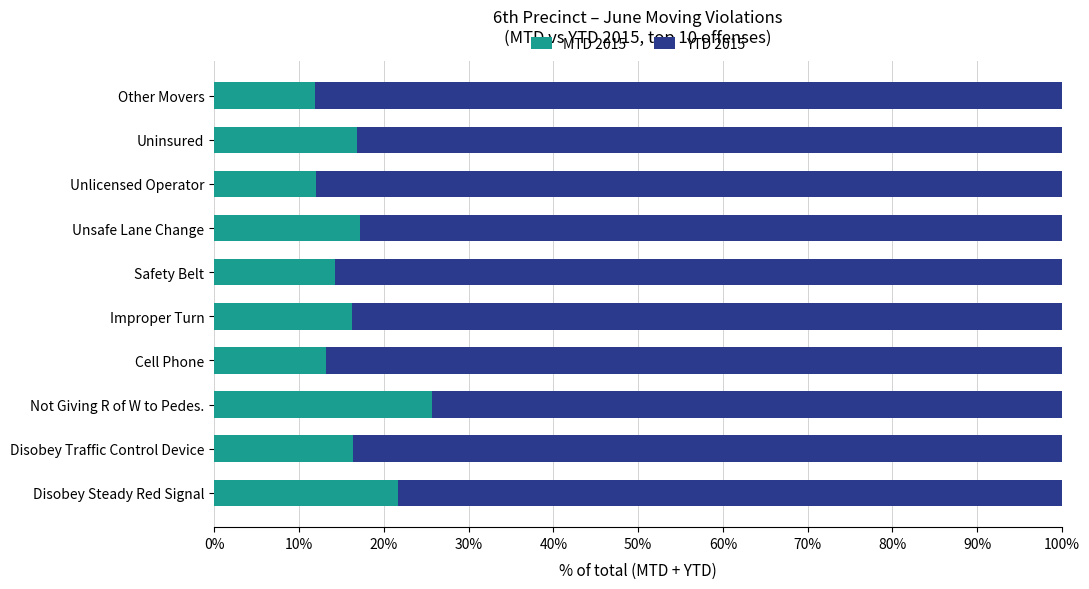

What is the total value across all series at Disobey Steady Red Signal?

100.0